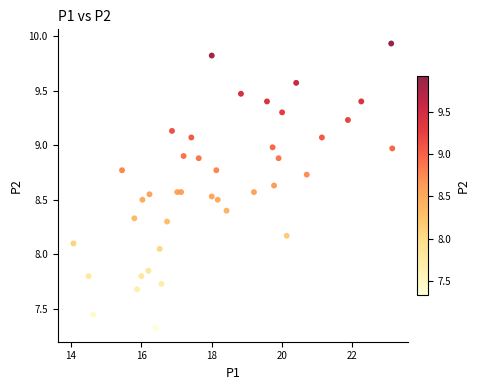

What is the range of Y values (max minus min)?

2.6